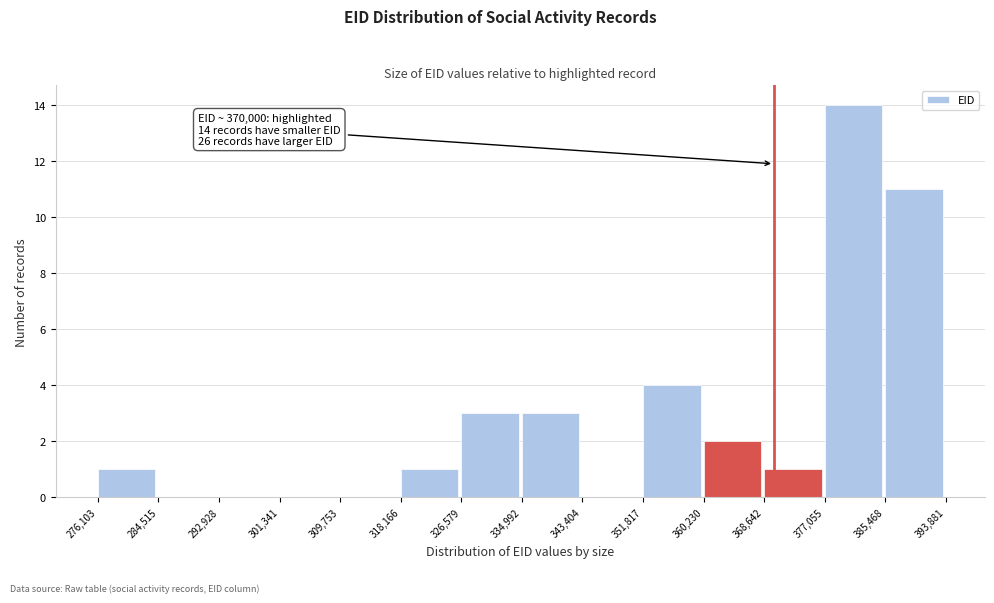

Over which range of the x-axis is the bar tallest?

377,055 to 385,468